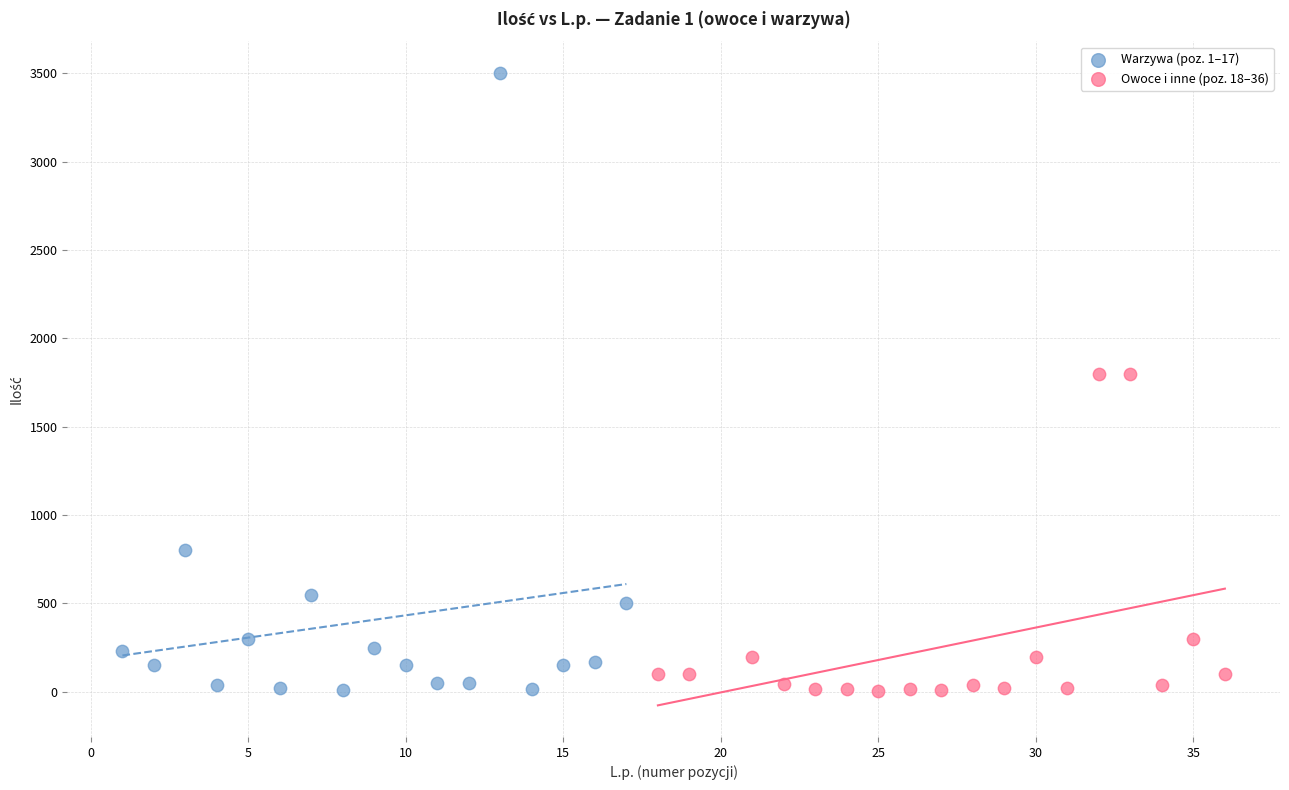

Which series contains the highest Y value?

Warzywa (poz. 1–17)